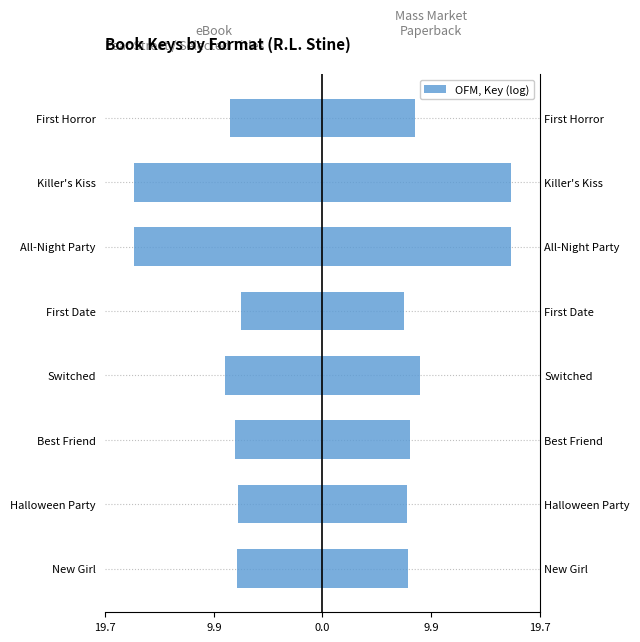

What is the sum of the eBook values at First Date and Switched?

-16.3